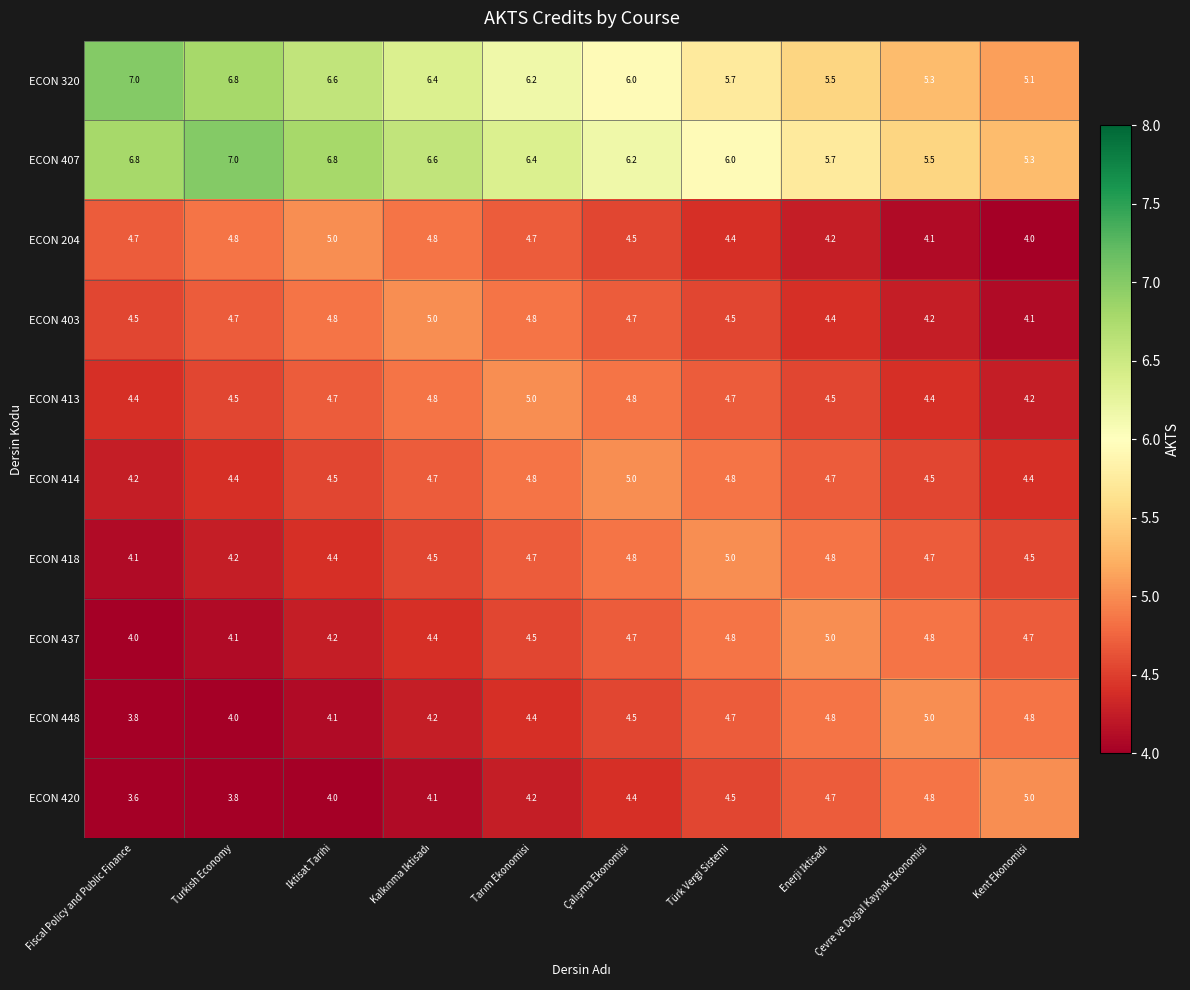

At how many categories does at least one series exceed 4?

10